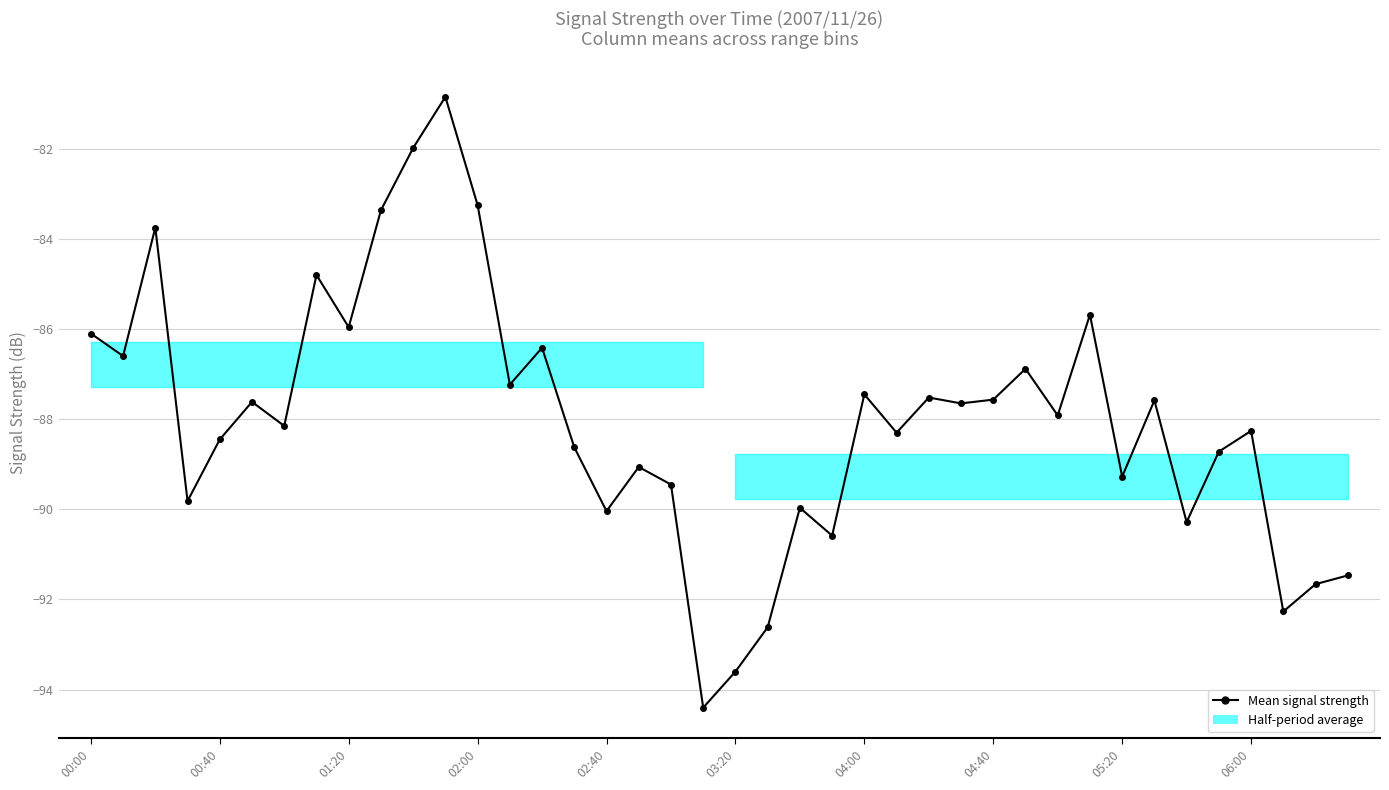

How many interior local valleys (lower than both neighbors) does the data have?

14